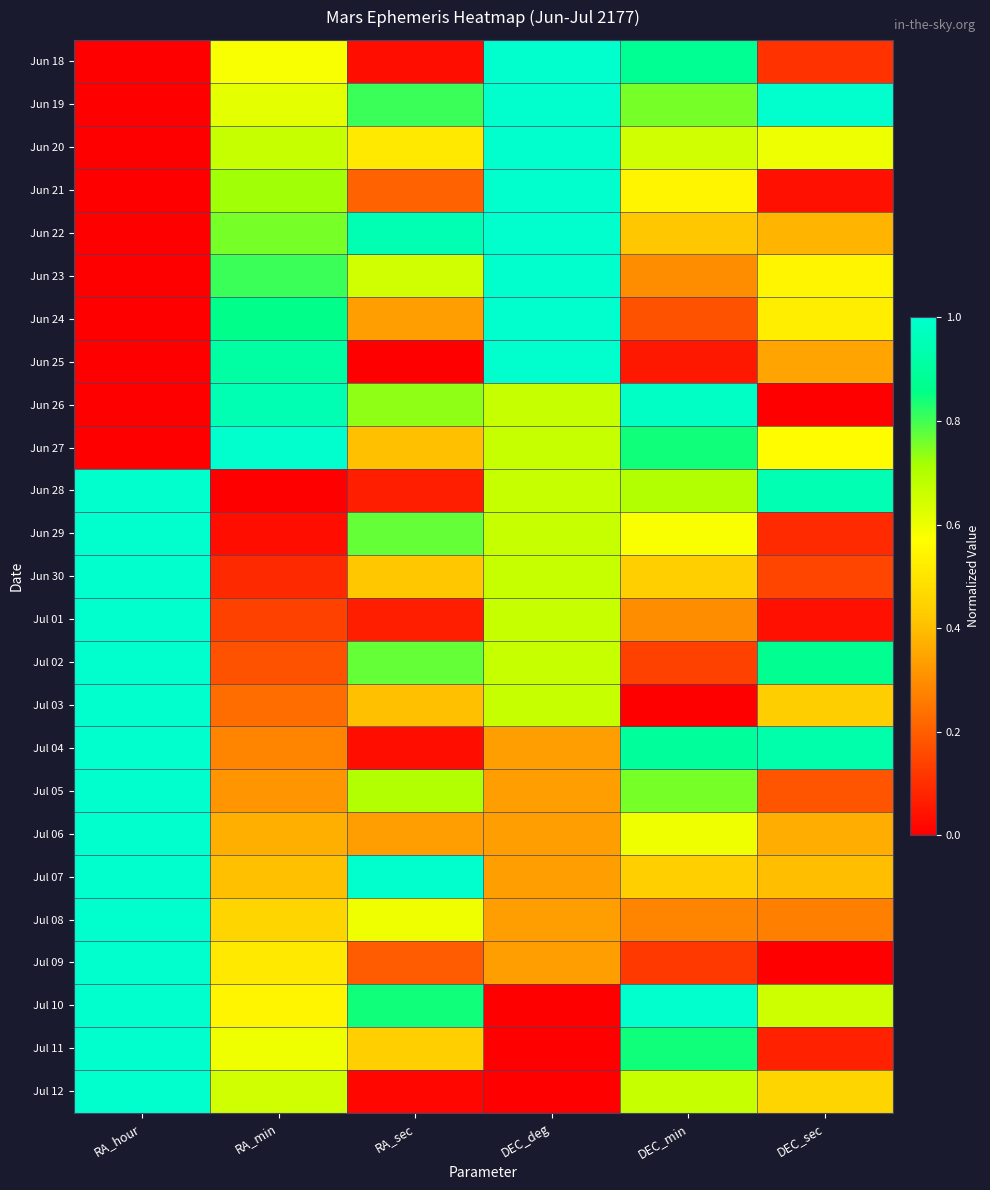

Rank the series at RA_sec from lowest to highest value.

Jun 25, Jul 12, Jun 18, Jul 04, Jun 28, Jul 01, Jul 09, Jun 21, Jun 24, Jul 06, Jun 27, Jul 03, Jun 30, Jul 11, Jun 20, Jul 08, Jun 23, Jul 05, Jun 26, Jun 29, Jul 02, Jun 19, Jul 10, Jun 22, Jul 07